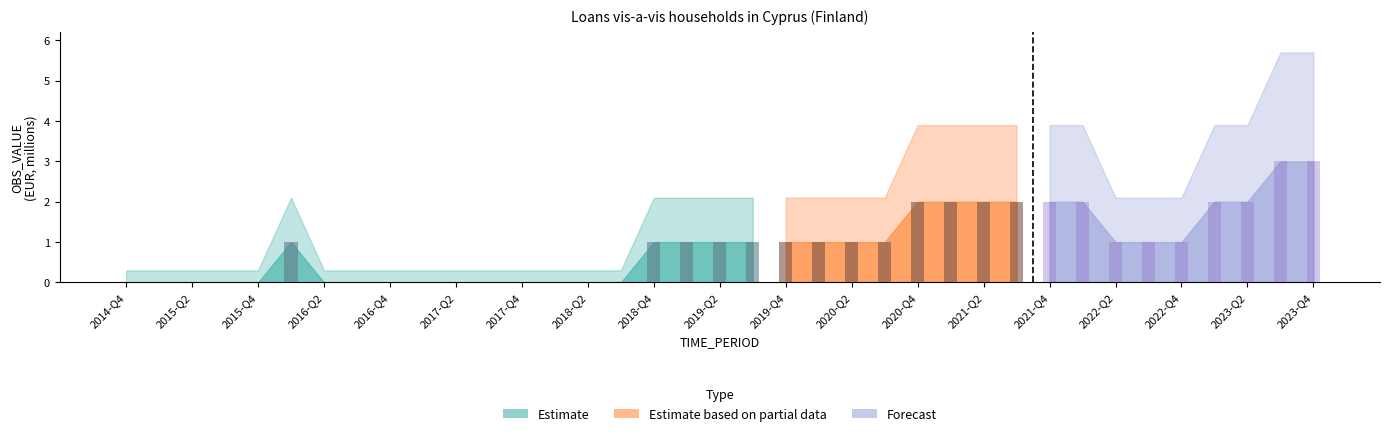

What is the difference between the second highest and minimum values?

3